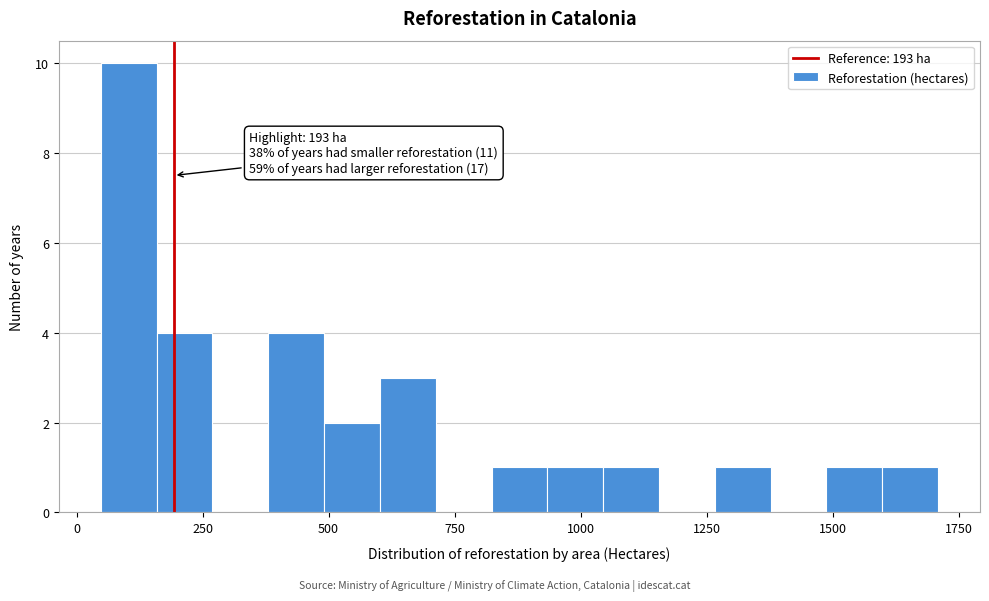

Read against the x-axis, roughly where is the centre of the tallest bar?

100